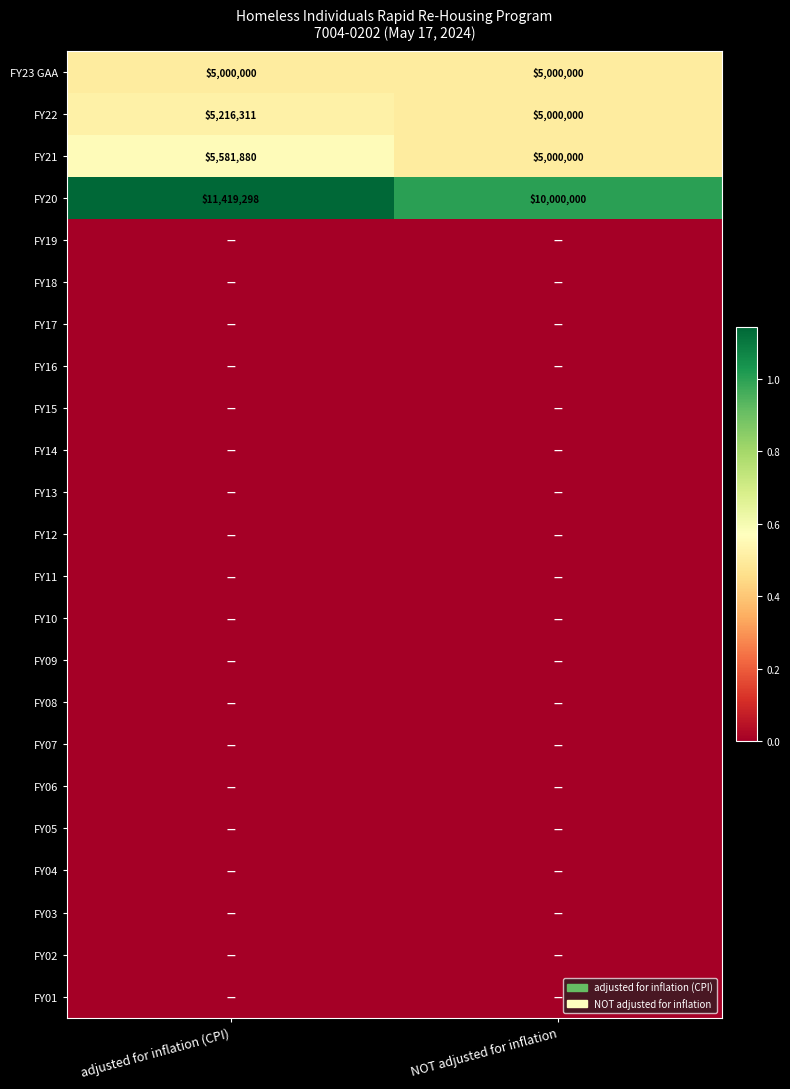

The FY23 GAA series shows 8331667 at adjusted for inflation (CPI). True or false?

False